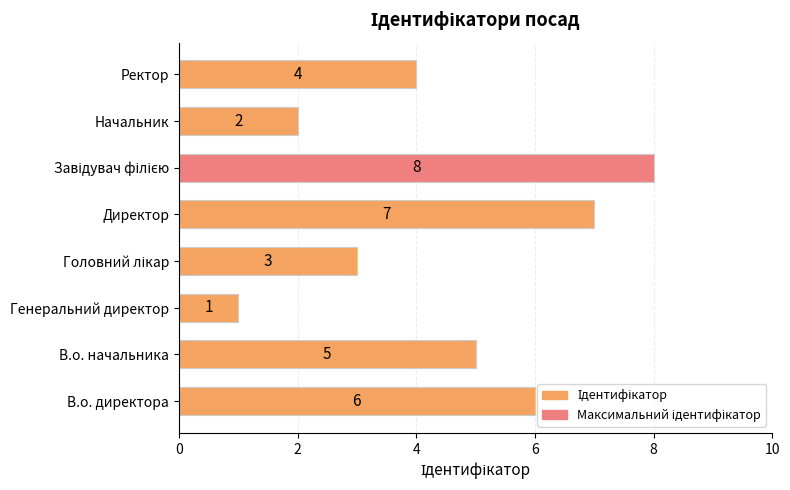

Is it true that the value at В.о. начальника is 9?

False